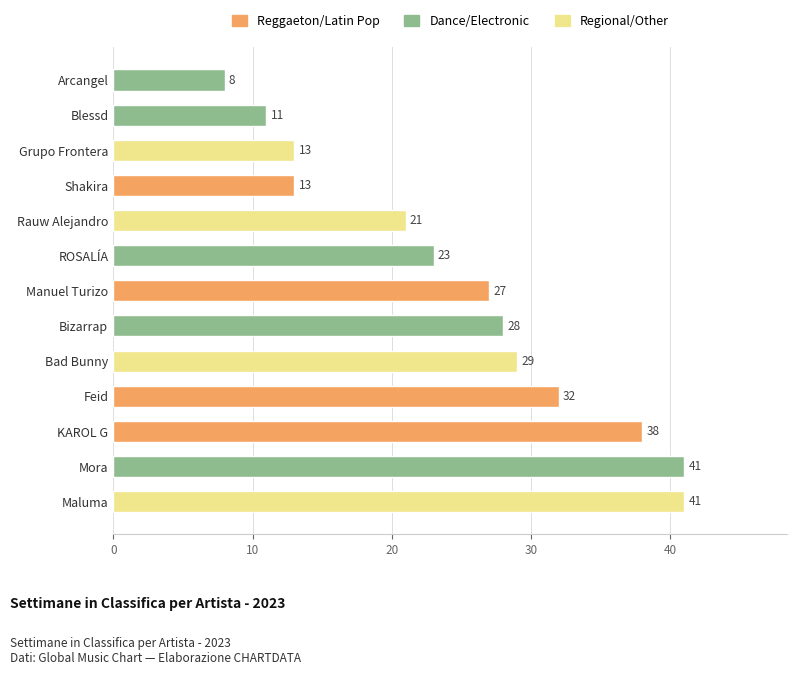

Reading top to bottom, list all the values displayed in this chart.

8	11	13	13	21	23	27	28	29	32	38	41	41